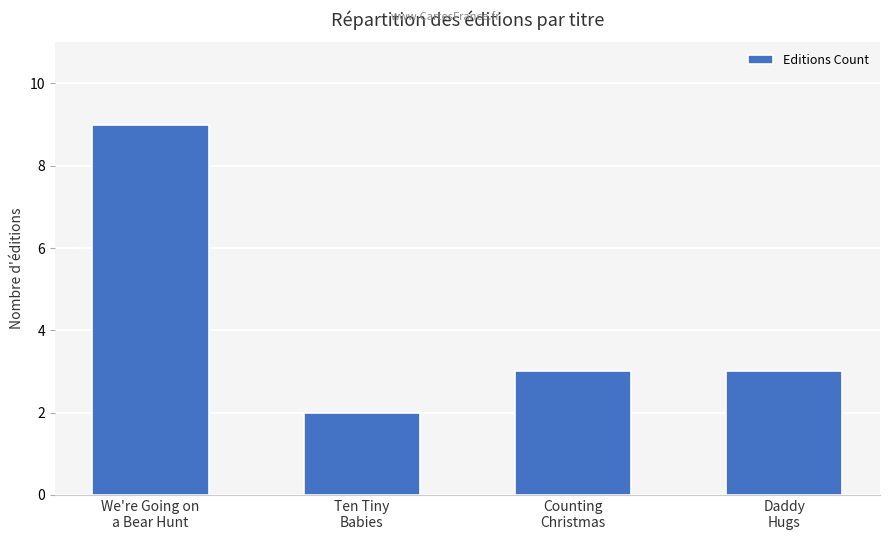

At which label does the data first exceed 3?

We're Going on
a Bear Hunt